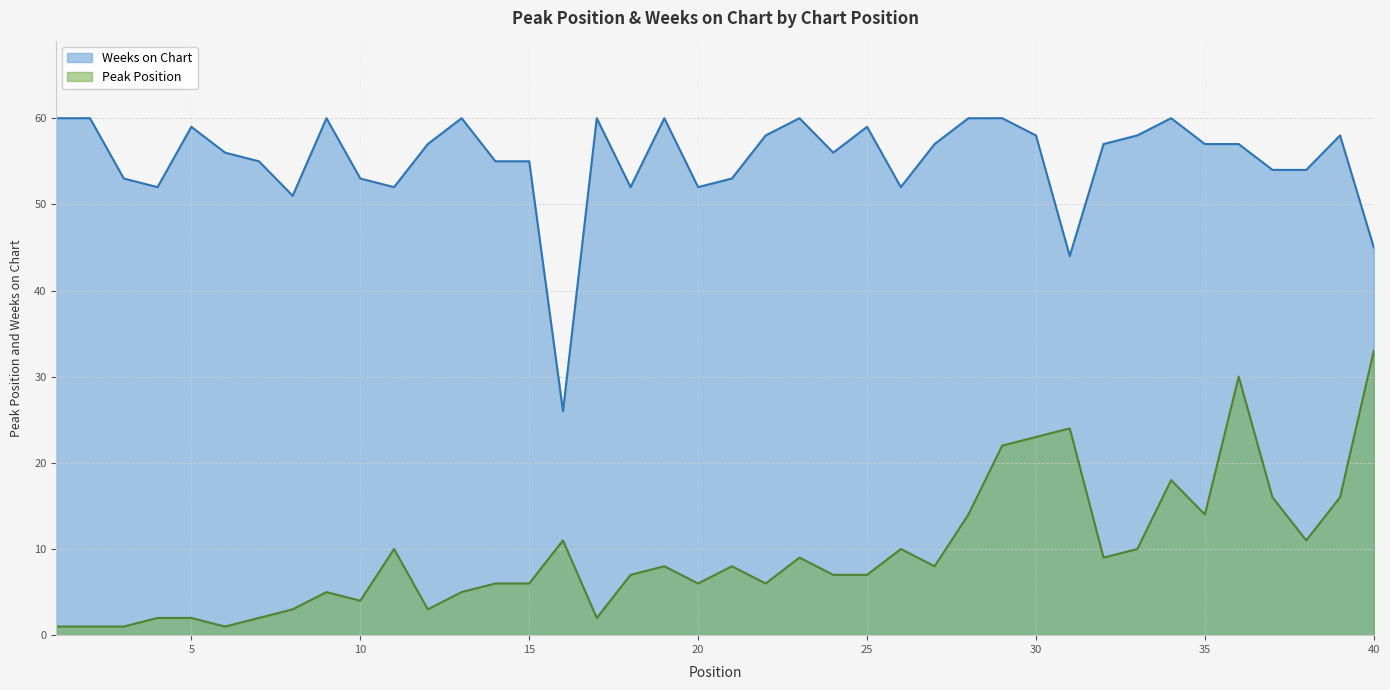

Is the value of Weeks on Chart at 37 greater than the value of Peak Position at 14?

Yes